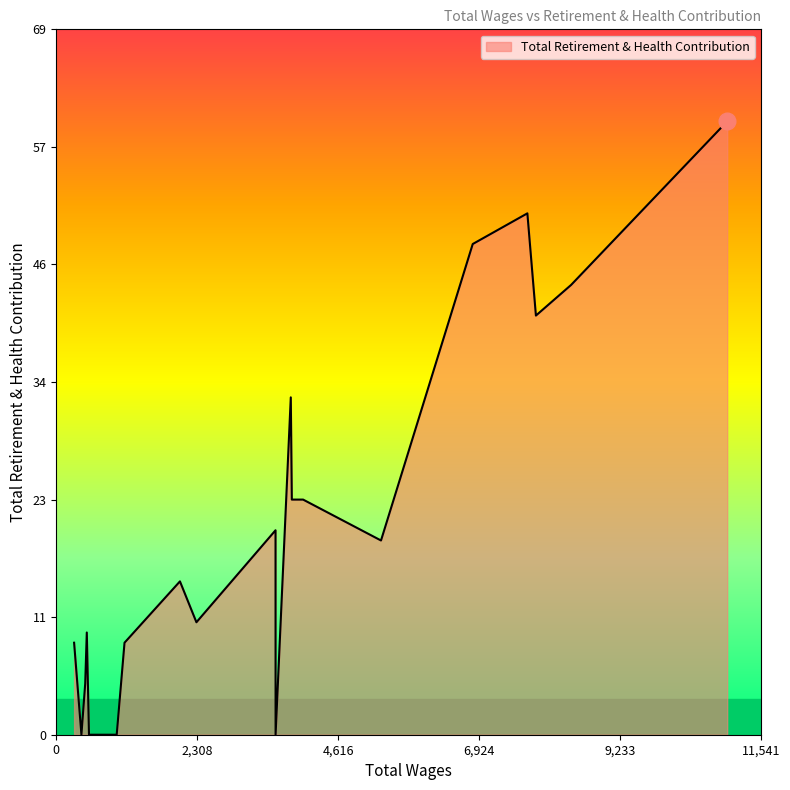

What is the difference between the maximum and minimum values?

60